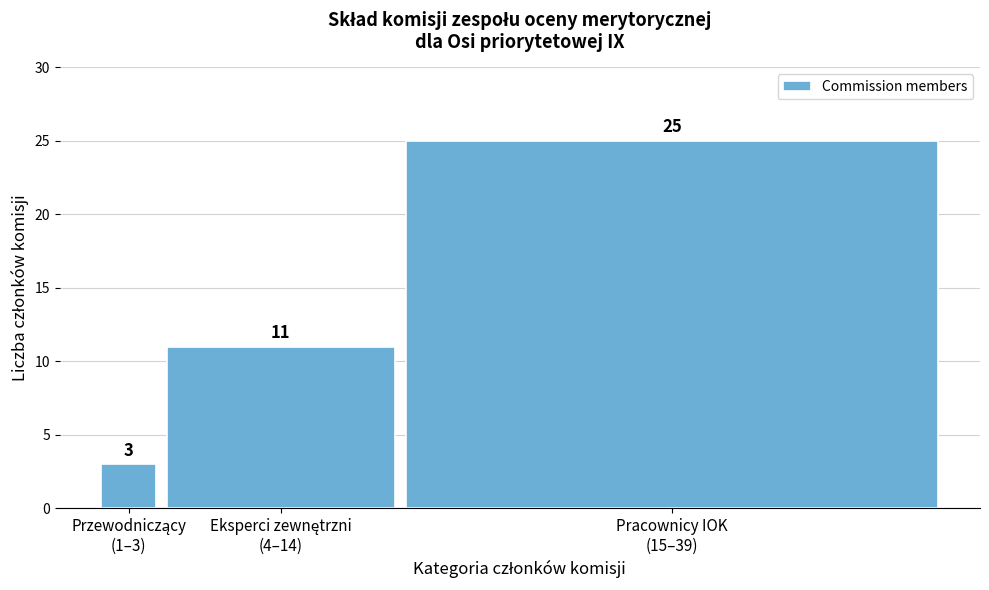

Reading right to left, extract all data points from this chart.

25	11	3